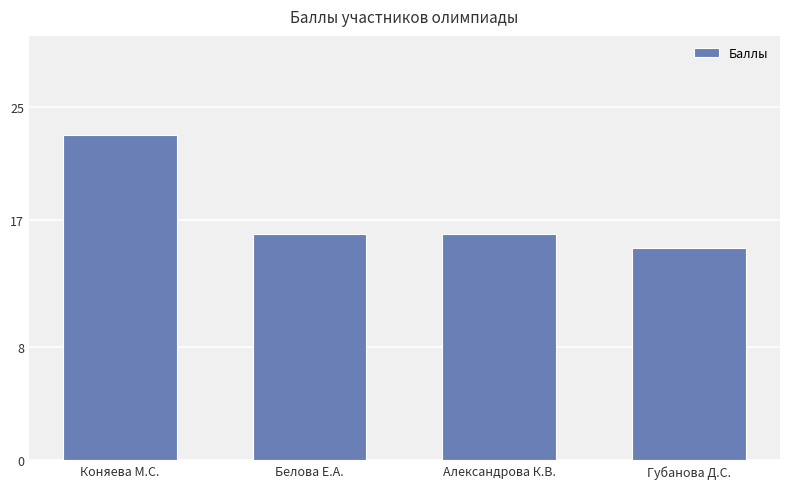

Which label corresponds to the smallest value in the chart?

Губанова Д.С.